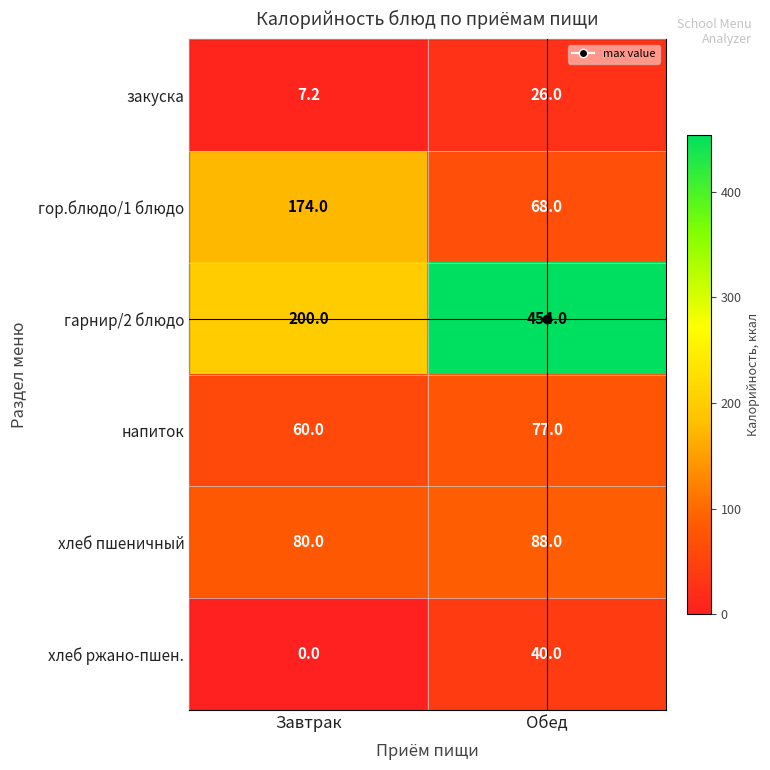

Rank the series by their maximum value, from lowest to highest.

закуска, хлеб ржано-пшен., напиток, хлеб пшеничный, гор.блюдо/1 блюдо, гарнир/2 блюдо